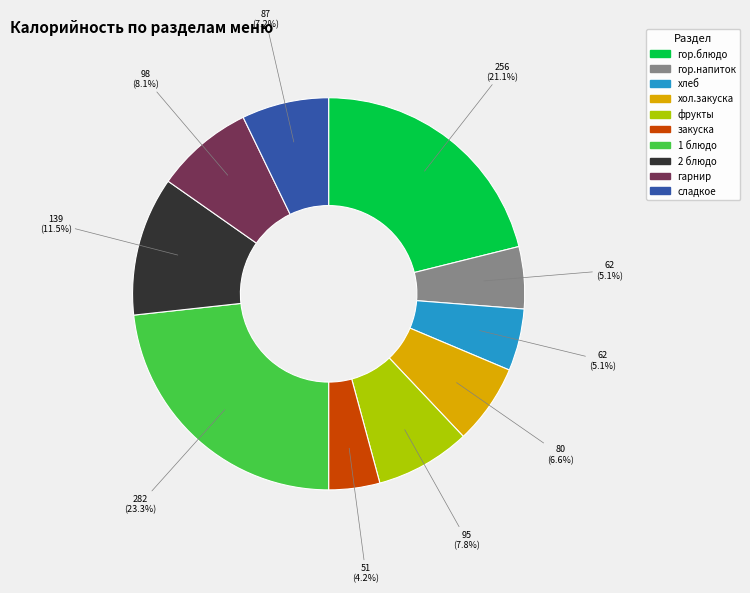

Do хлеб and гор.напиток together represent more than half of the pie?

No